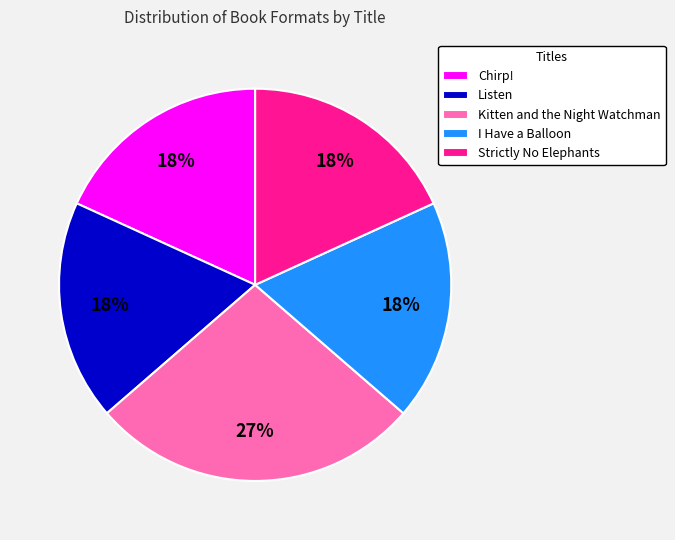

True or false: Kitten and the Night Watchman accounts for 20% of the total.

False